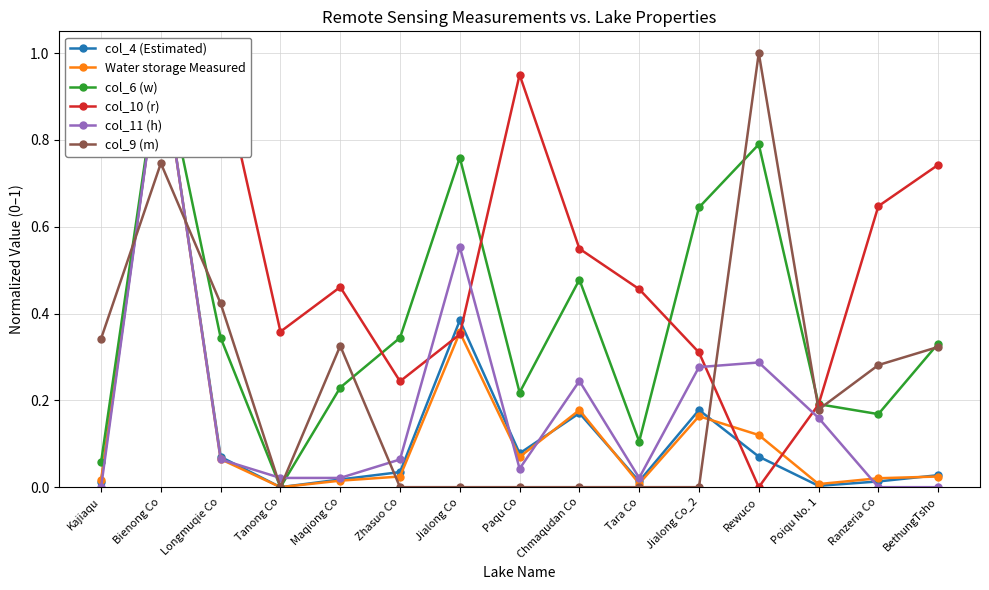

Between which two adjacent categories do col_10 (r) and col_11 (h) first intersect?

Zhasuo Co and Jialong Co